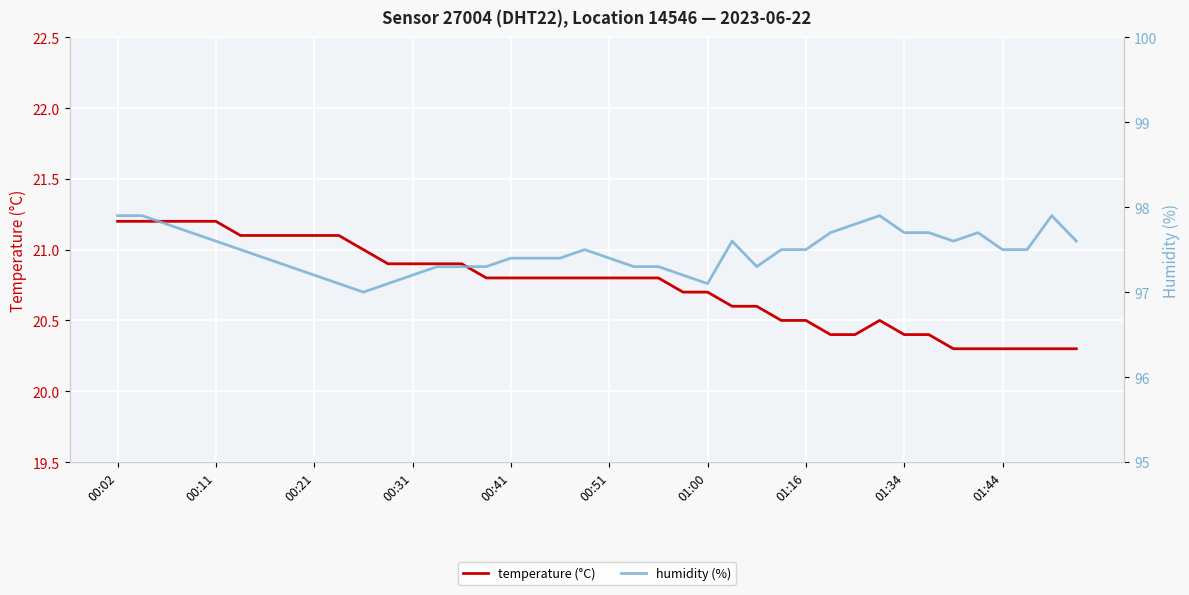

List the series in order of their overall mean, lowest first.

temperature (°C), humidity (%)